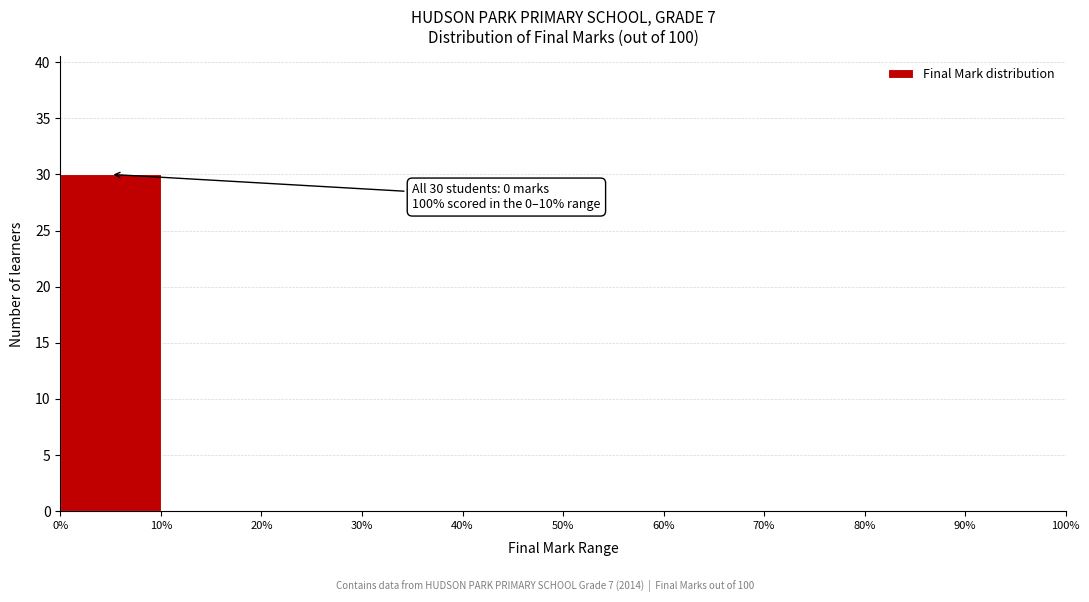

Which range on the x-axis has the tallest bar?

0% to 10%